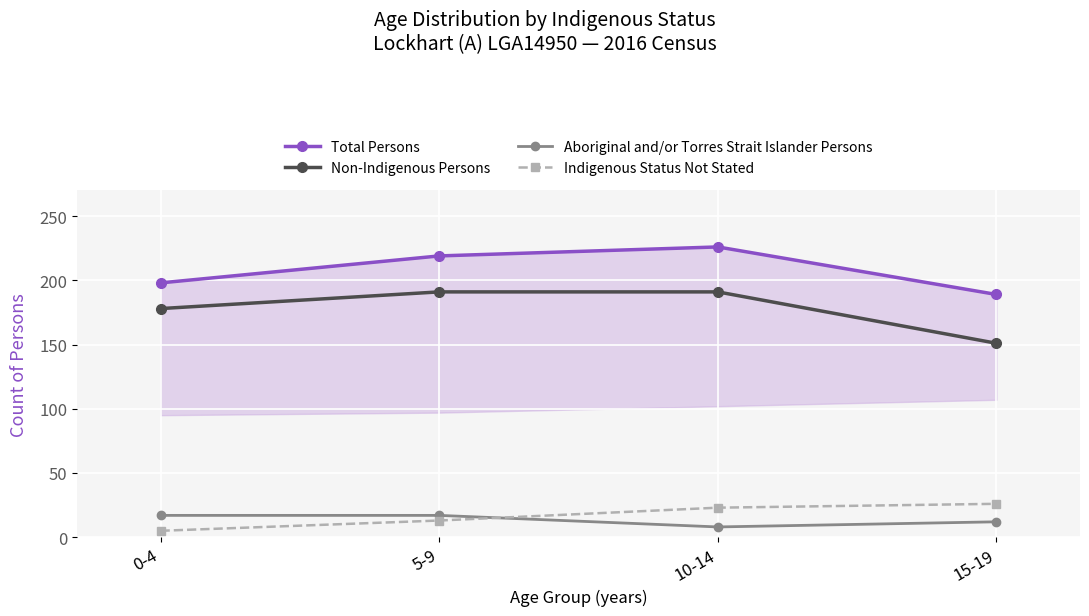

Which category has the highest value across all series?

10-14